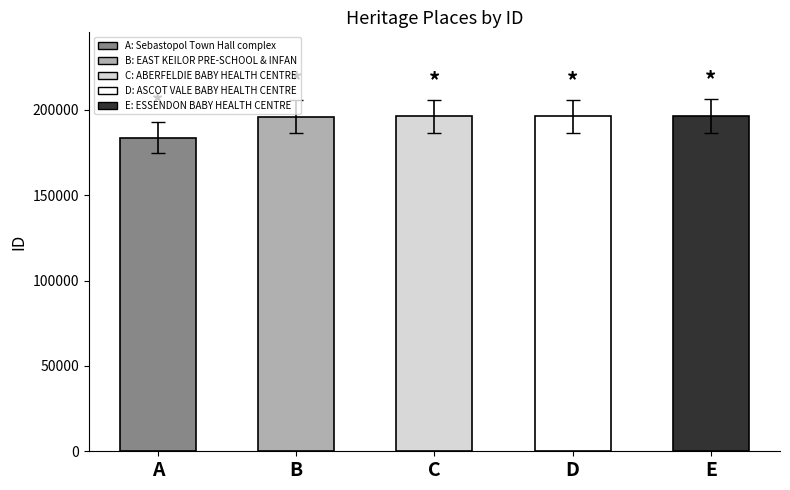

Which has a higher value, A or E?

E